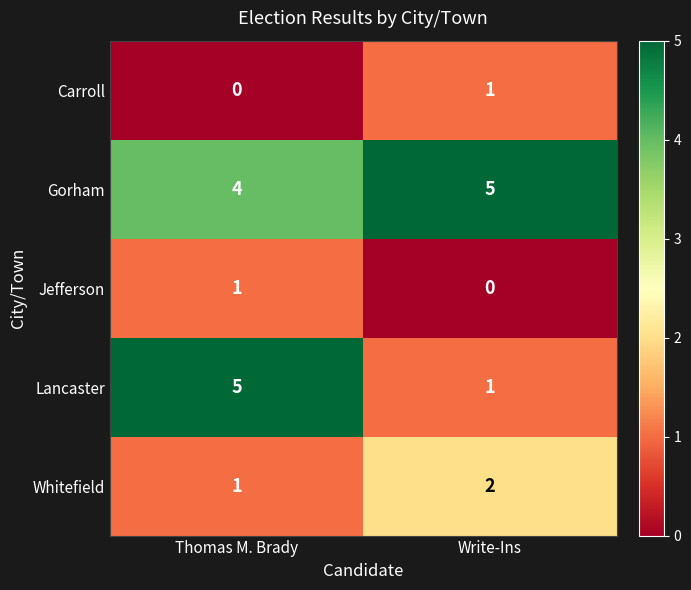

The Whitefield series shows 2 at Write-Ins. True or false?

True